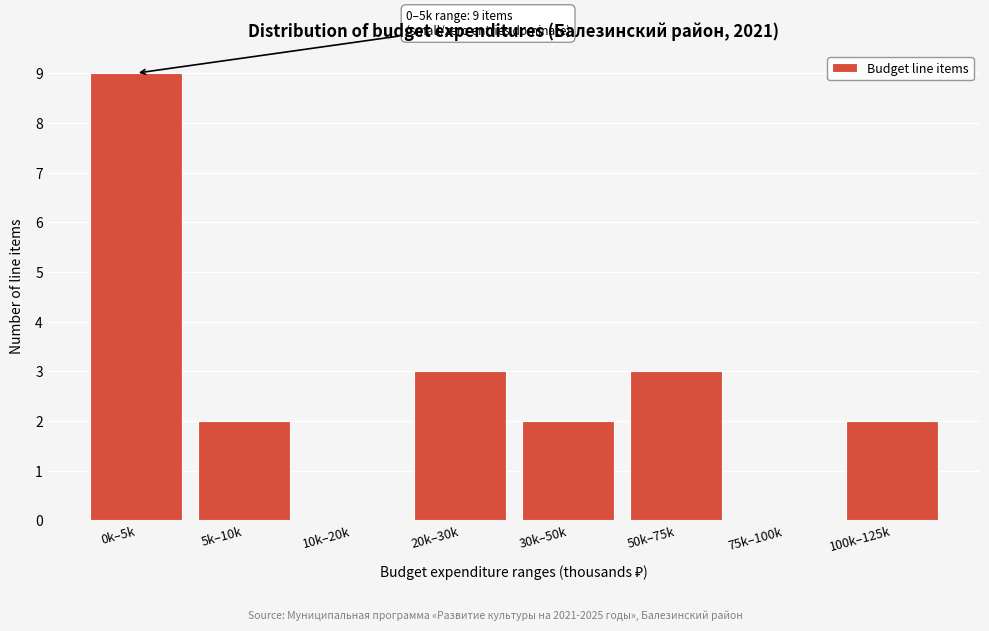

Reading left to right, what are all the values shown in this chart?

0k–5k=9	5k–10k=2	10k–20k=0	20k–30k=3	30k–50k=2	50k–75k=3	75k–100k=0	100k–125k=2